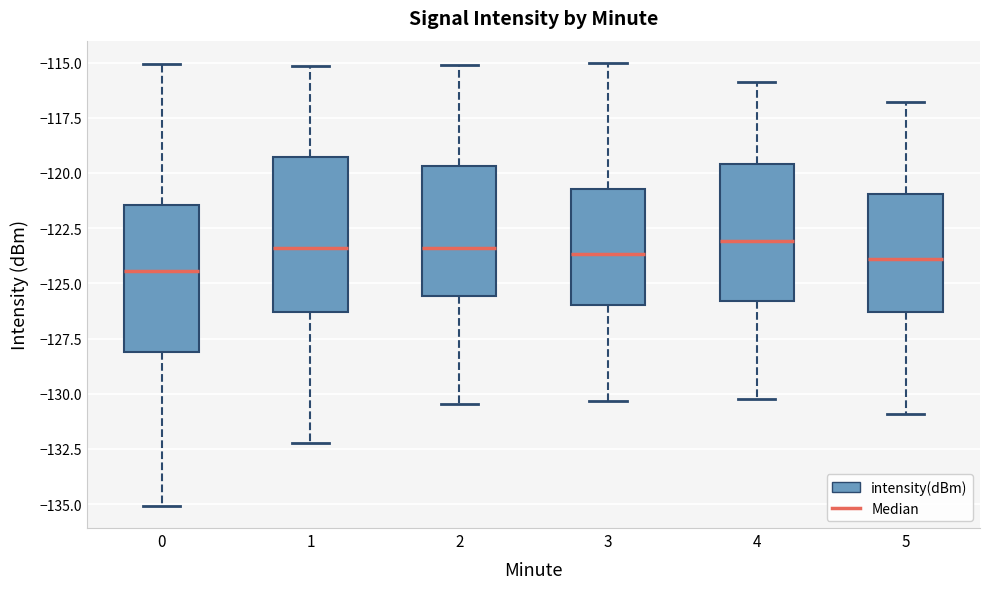

Where does the lower whisker of the box at x = 1 end on the y-axis? The values are not printed on the chart, so give them approximately, as read against the axis.

-132.0